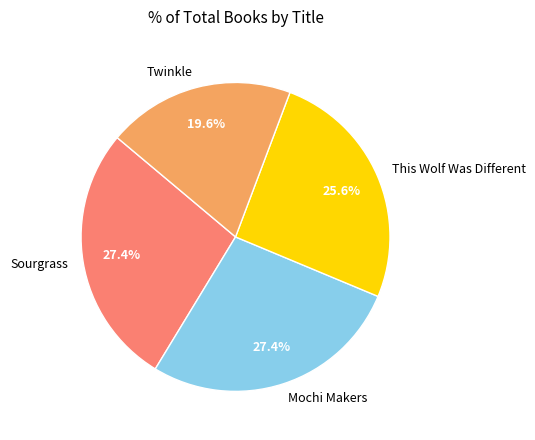

Does Twinkle account for over 50% of the chart?

No